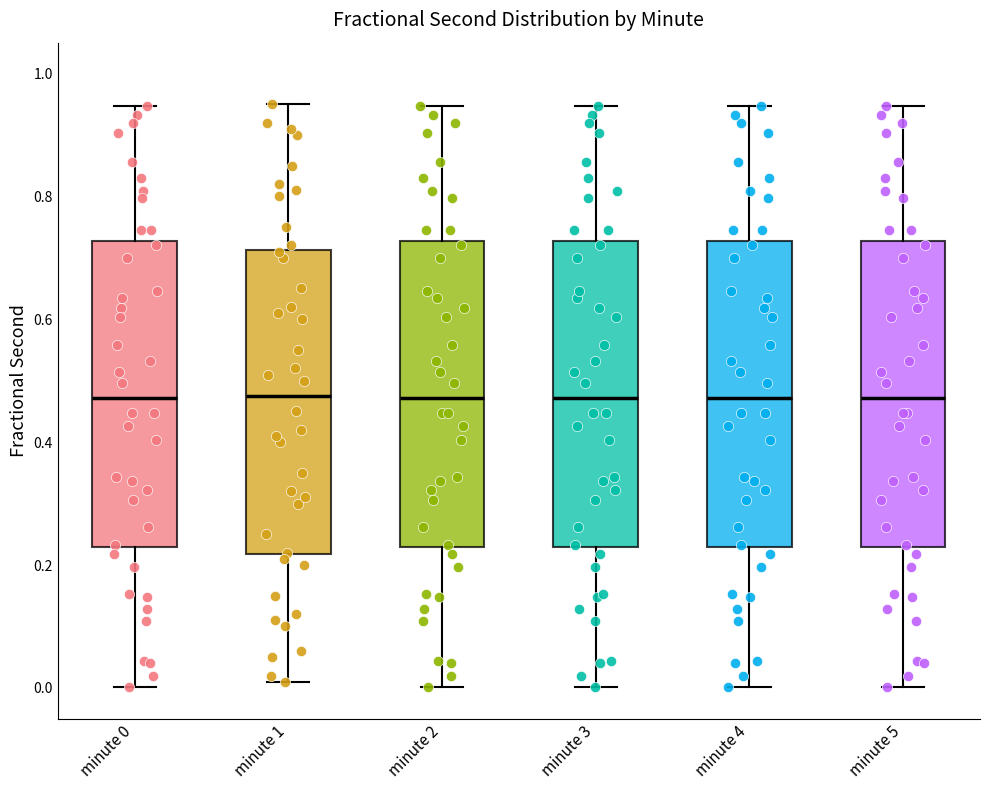

Reading left to right, transcribe this box plot: for each box, give where its median line is, the range the box spans, and where its two whiskers end, as read against the y-axis. The values are not printed on the chart, so give them approximately, as read against the axis.

minute 0: median 0.48, box 0.22 to 0.72, whiskers 0.00 to 0.94
minute 1: median 0.48, box 0.22 to 0.72, whiskers 0.02 to 0.96
minute 2: median 0.48, box 0.22 to 0.72, whiskers 0.00 to 0.94
minute 3: median 0.48, box 0.22 to 0.72, whiskers 0.00 to 0.94
minute 4: median 0.48, box 0.22 to 0.72, whiskers 0.00 to 0.94
minute 5: median 0.48, box 0.22 to 0.72, whiskers 0.00 to 0.94